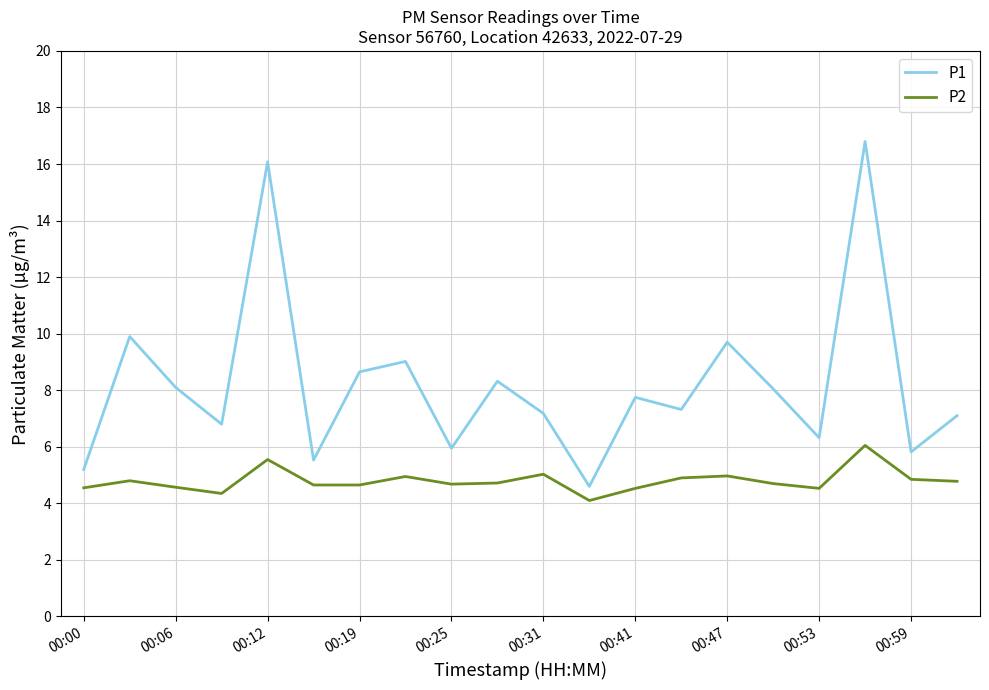

How many series are shown in this chart?

2